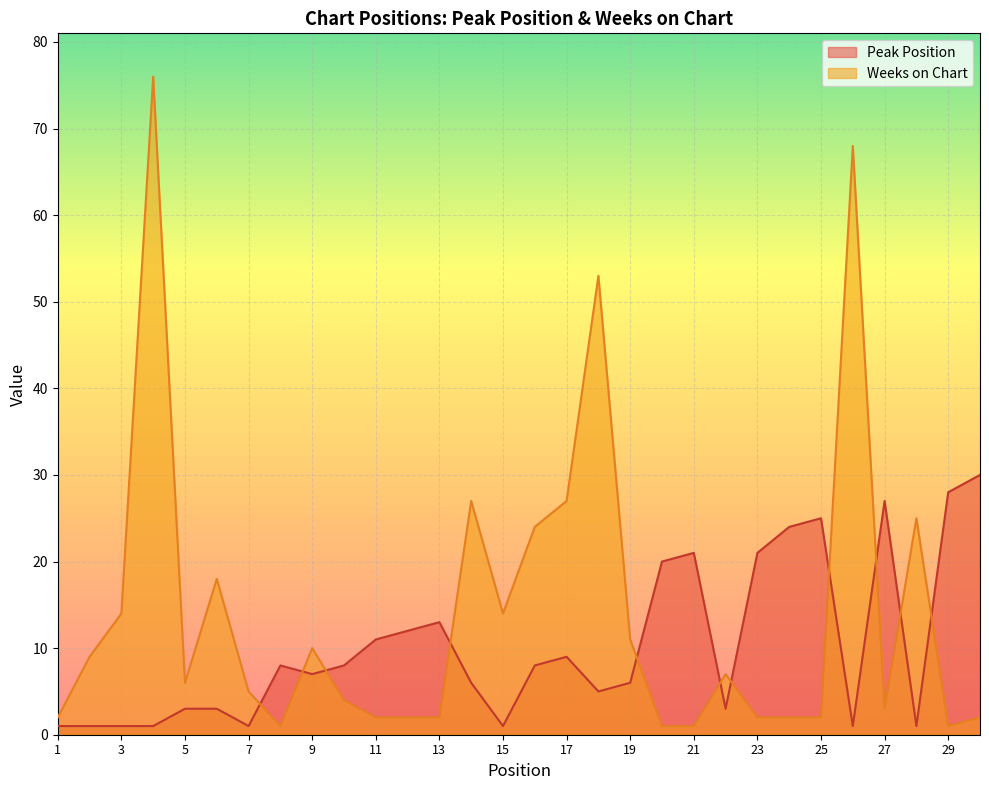

At which category does the chart reach its minimum across all series?

1